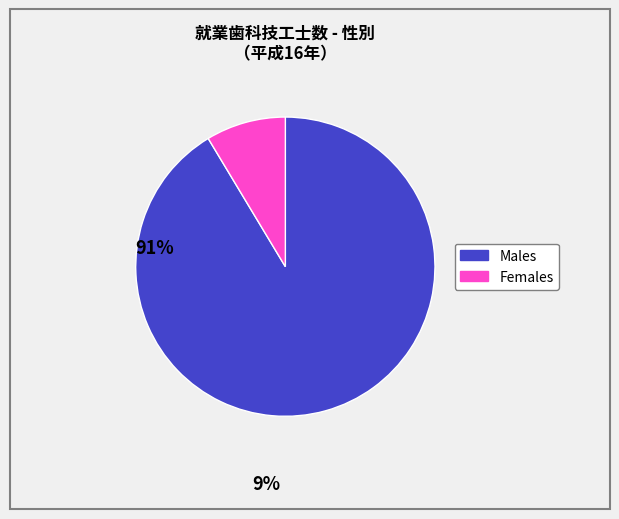

Is there any slice that represents more than half of the pie?

Yes